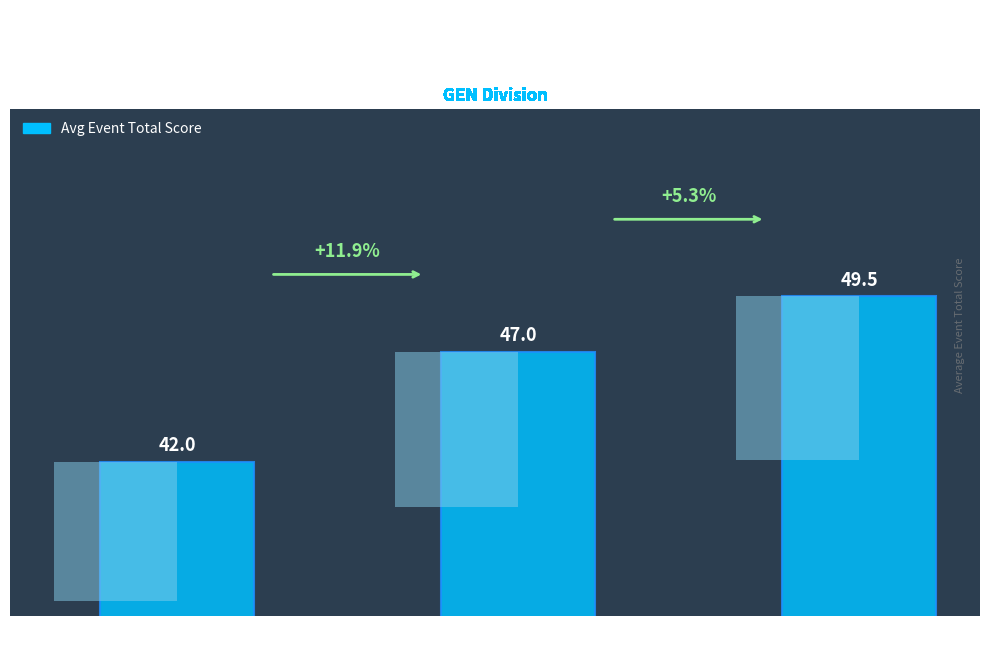

What position from the right is Mid Tier
(Pos 4-8)?

2